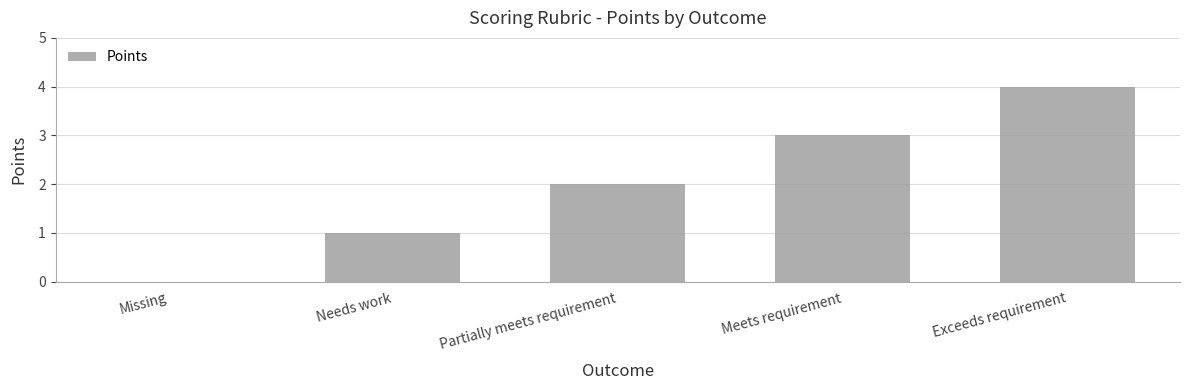

The chart shows a value of 0 at Missing. True or false?

True